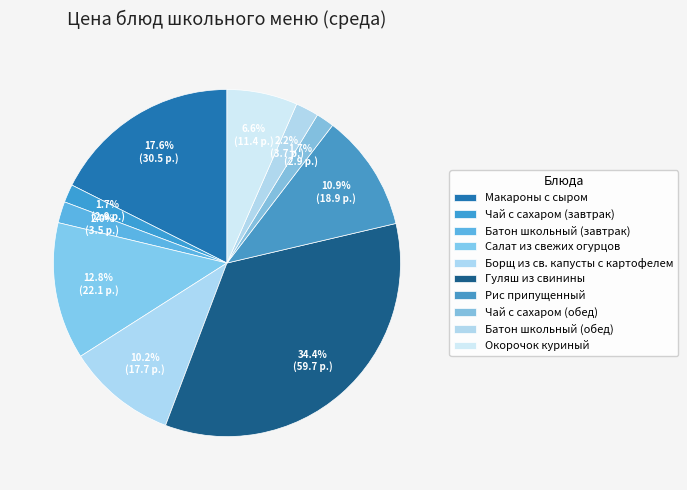

How many slices are in this pie chart?

10